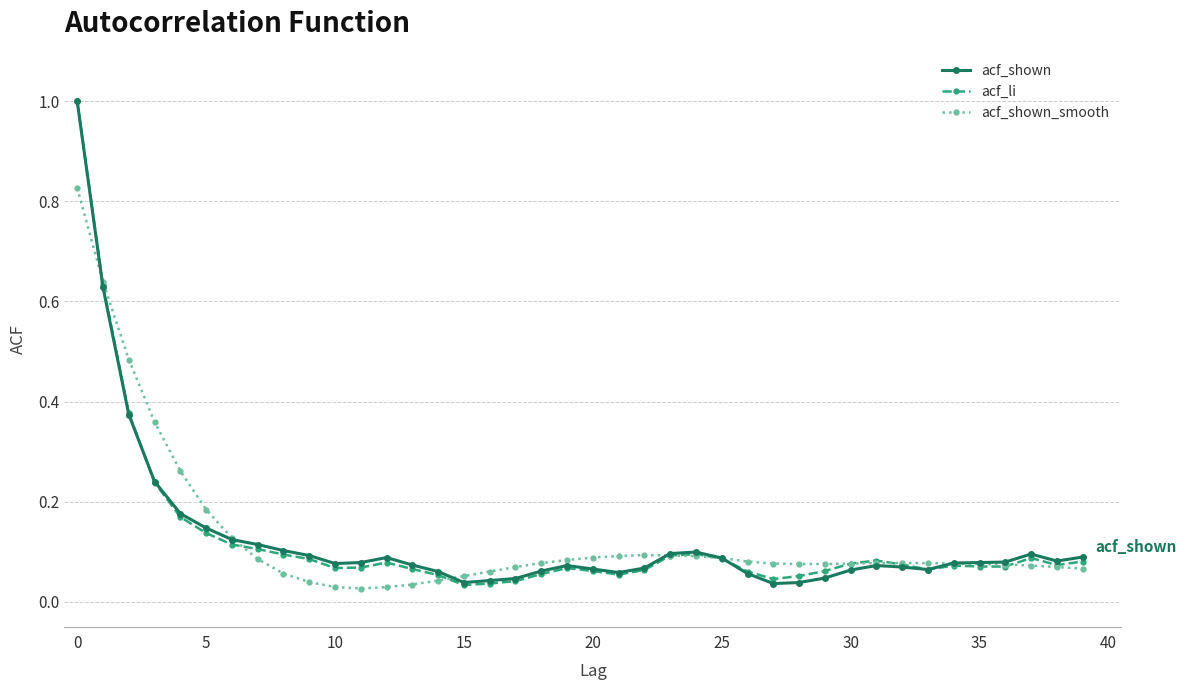

True or false: acf_shown has more than 2 interior local peaks.

True